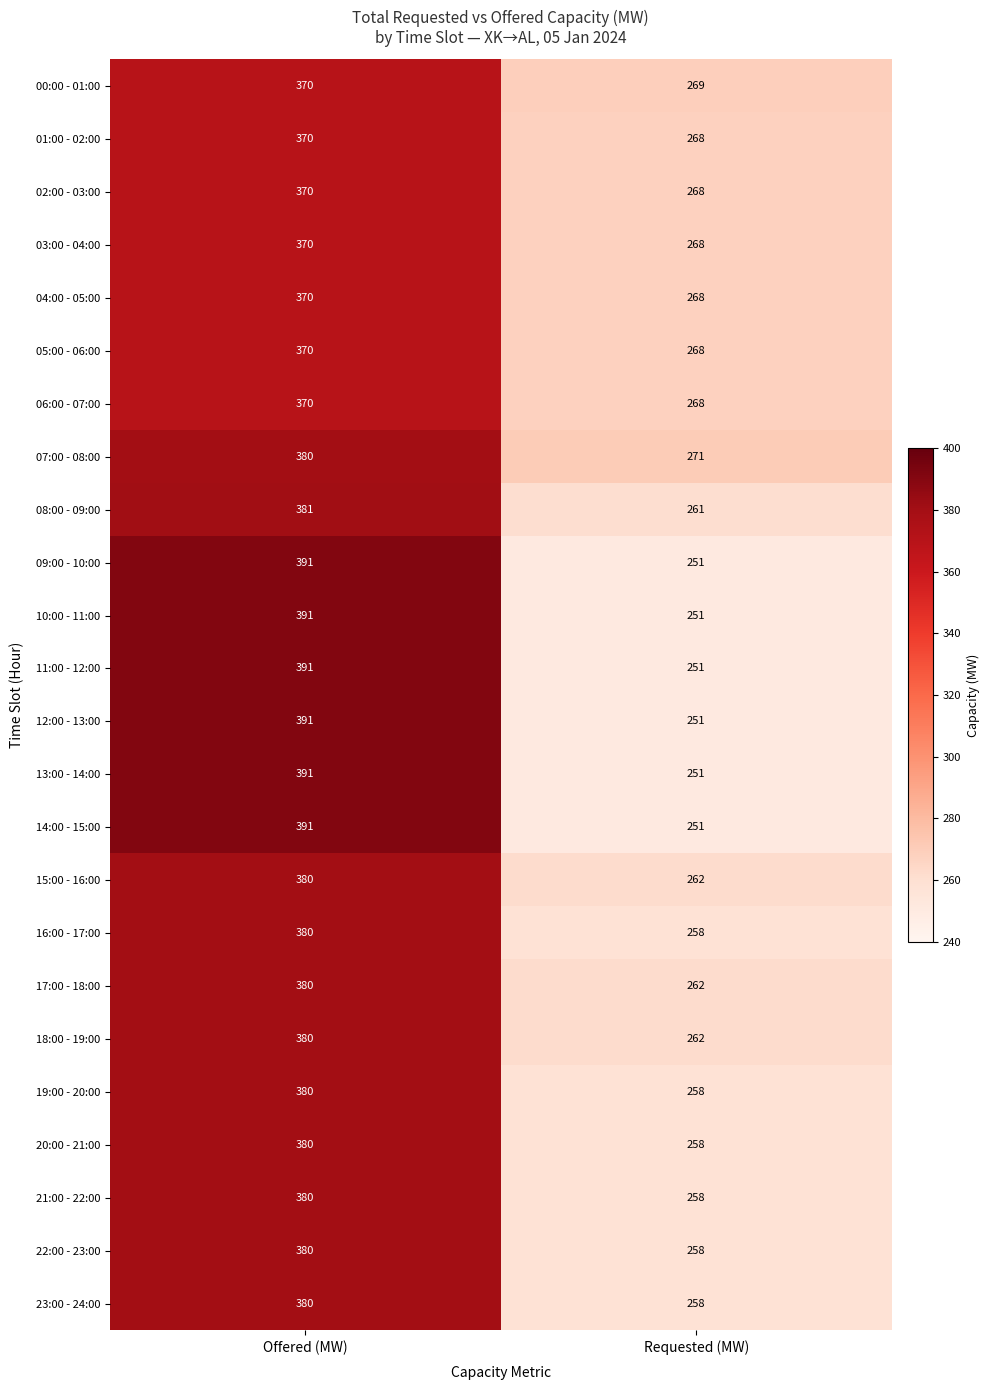

What value does the 22:00 - 23:00 series have at Offered (MW), to the nearest 10?

380